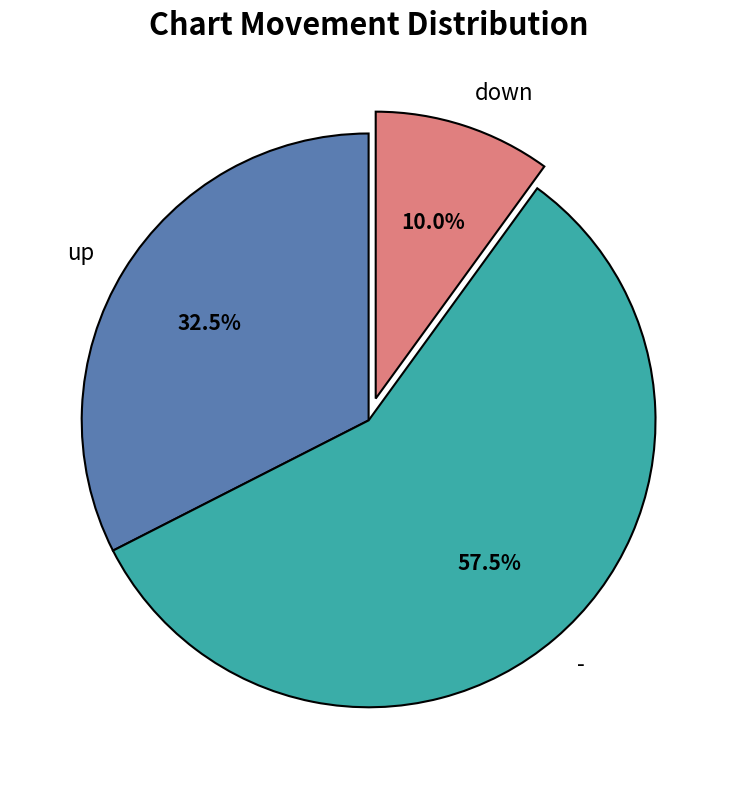

How many segments does this pie chart have?

3